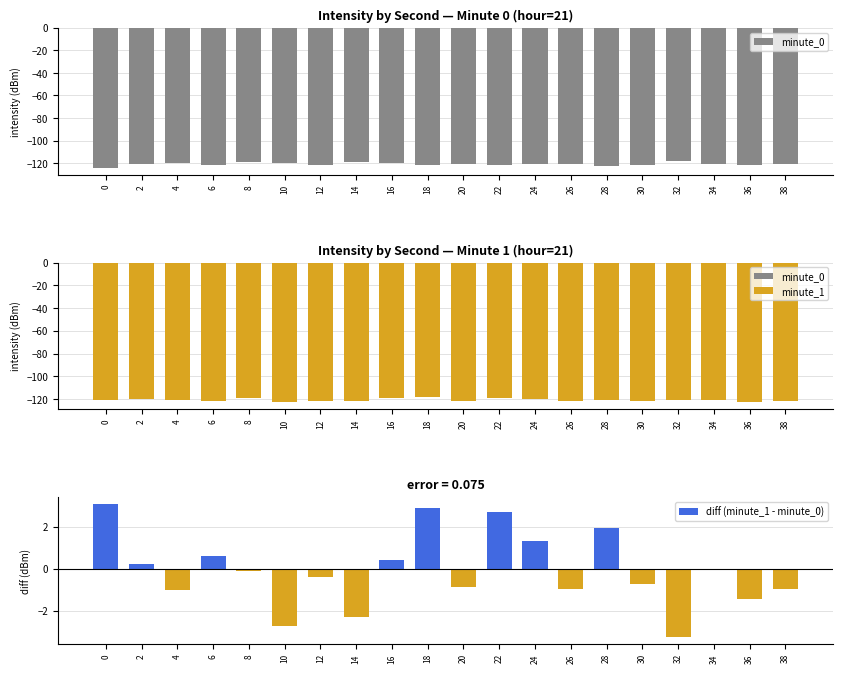

How many series are shown in this chart?

3